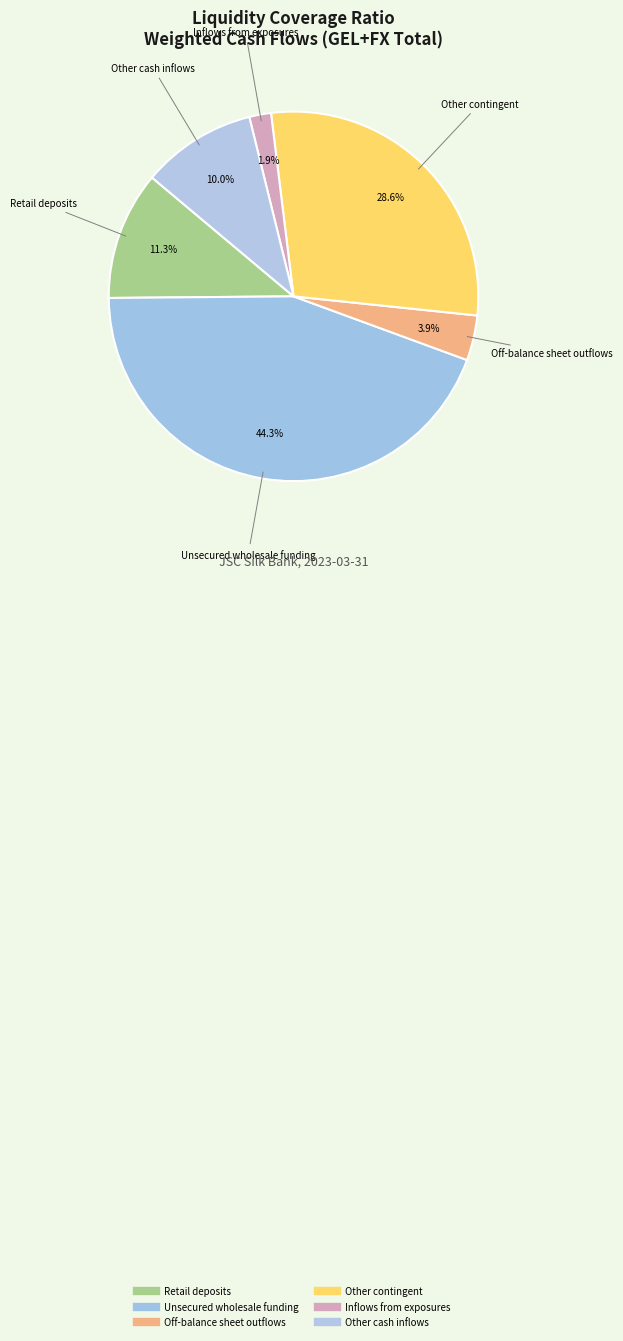

How many segments does this pie chart have?

6